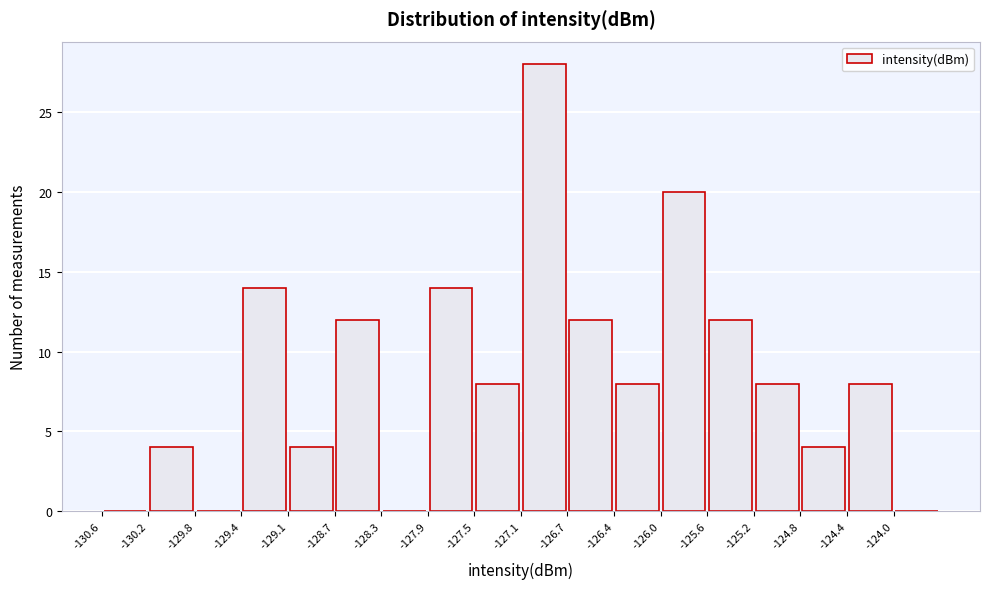

Over which range of the x-axis is the bar tallest?

-127.15 to -126.75